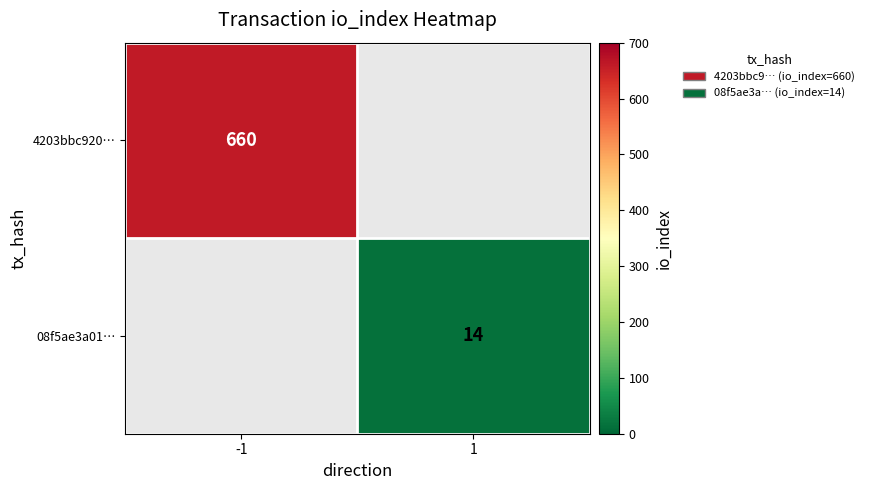

The 08f5ae3a01… series shows 14 at 1. True or false?

True